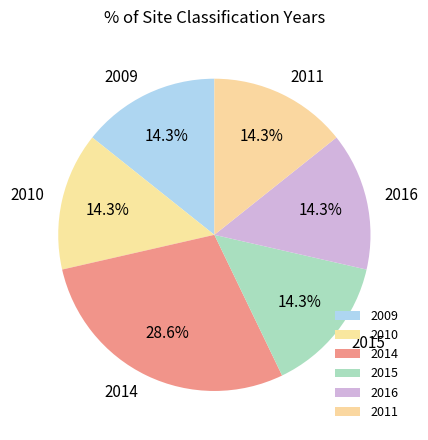

How much of the chart is everything except 2009?

85.7%